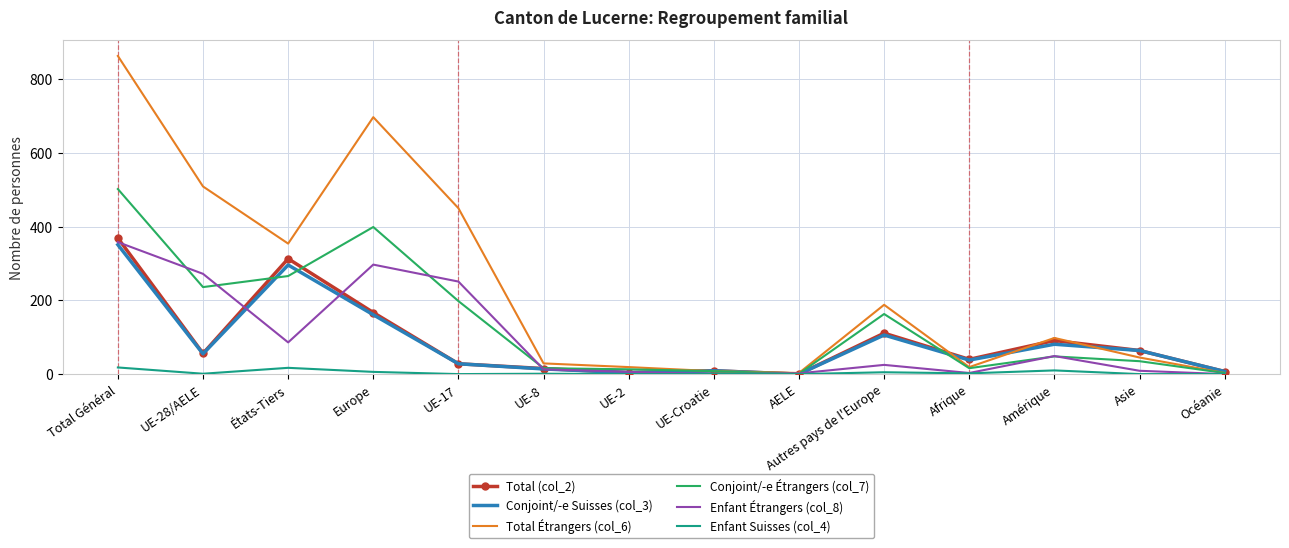

At which label does Conjoint/-e Suisses (col_3) reach its peak?

Total Général